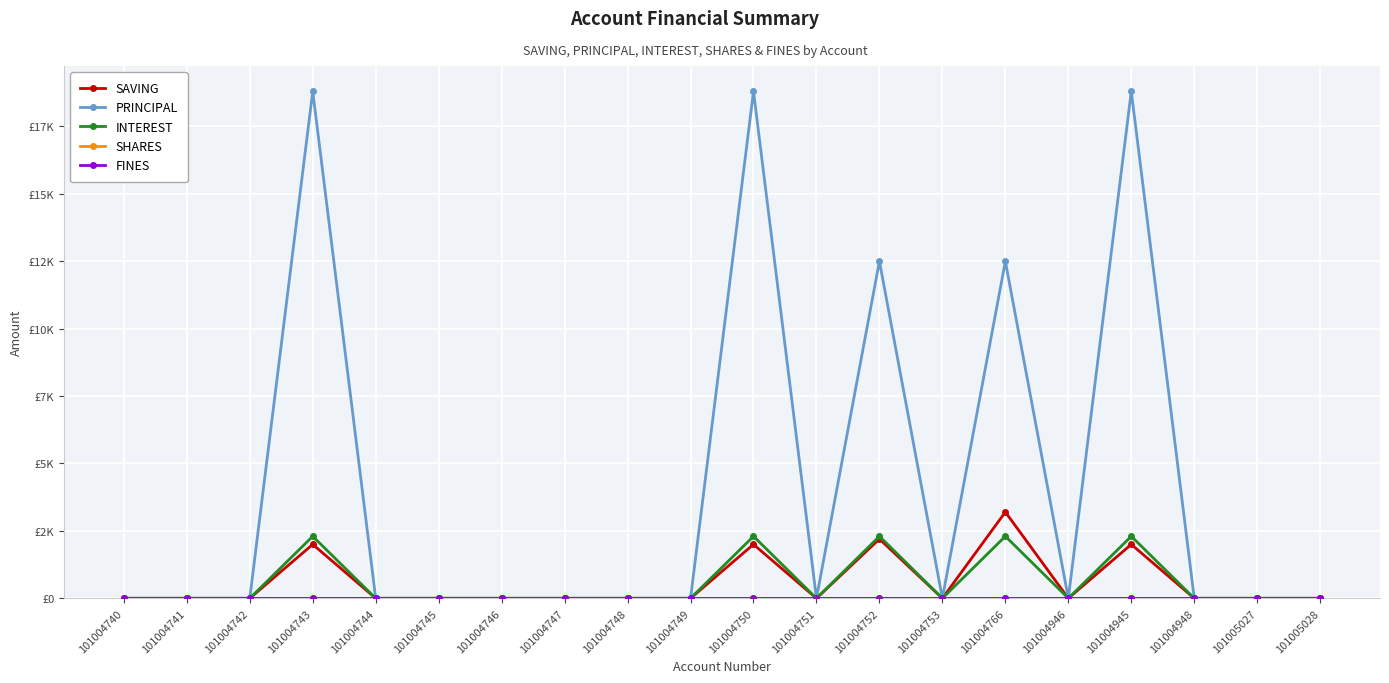

What position from the left is 101004750?

11